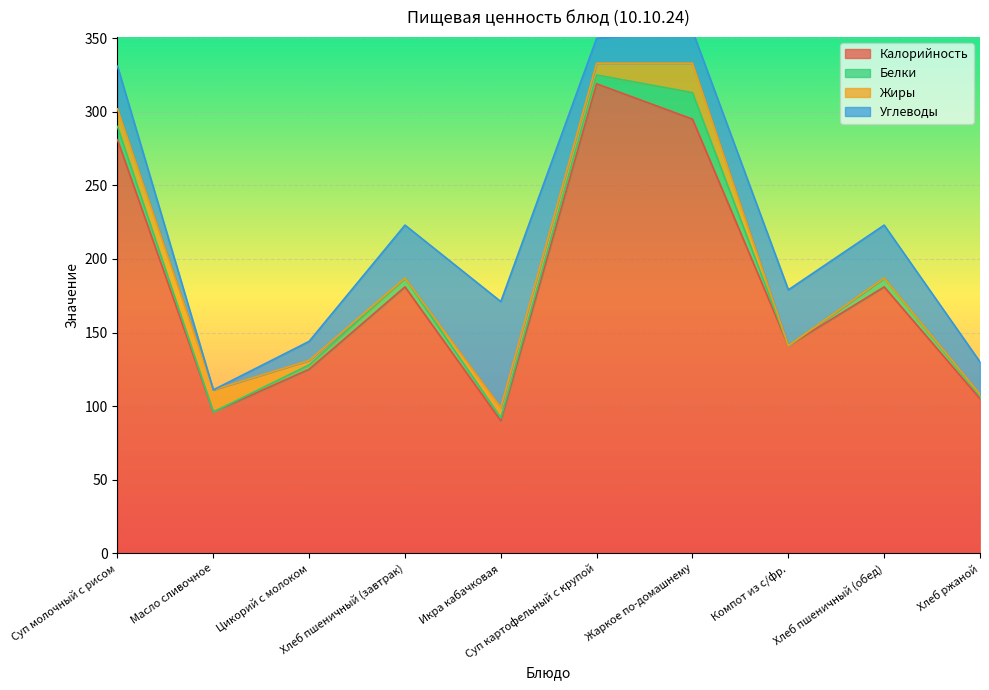

Which series has the largest total across all categories?

Калорийность